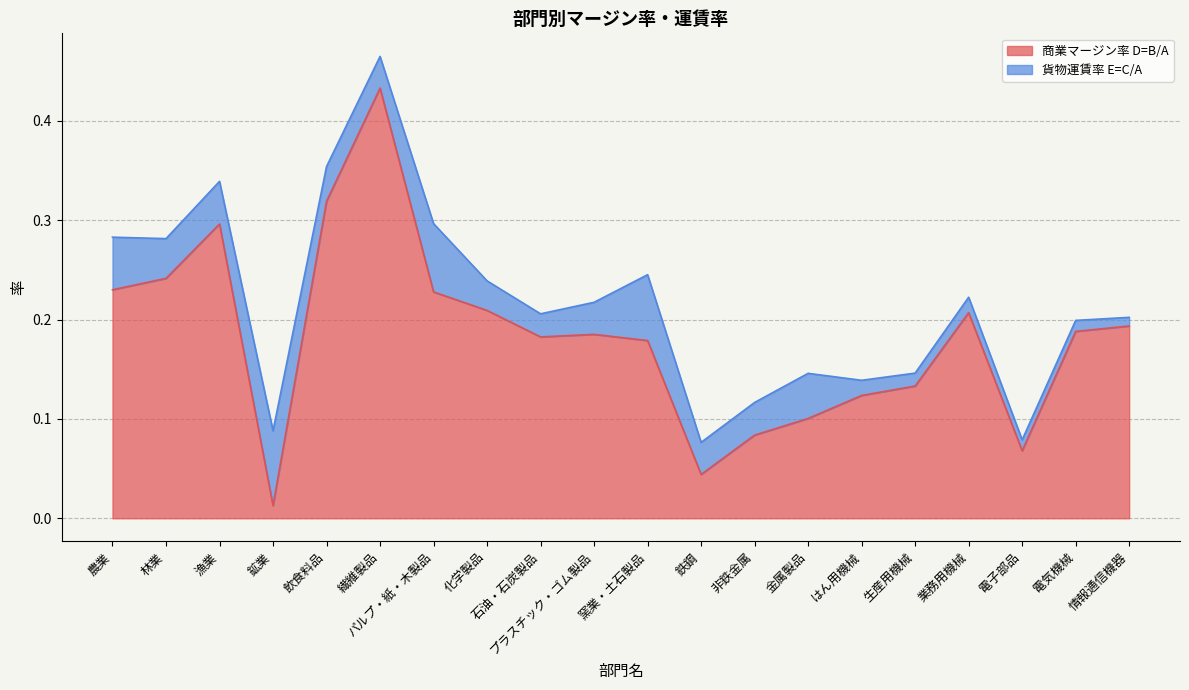

Rank the categories by value from highest to lowest.

繊維製品, 飲食料品, 漁業, 林業, 農業, パルプ・紙・木製品, 化学製品, 業務用機械, 情報通信機器, 電気機械, プラスチック・ゴム製品, 石油・石炭製品, 窯業・土石製品, 生産用機械, はん用機械, 金属製品, 非鉄金属, 電子部品, 鉄鋼, 鉱業